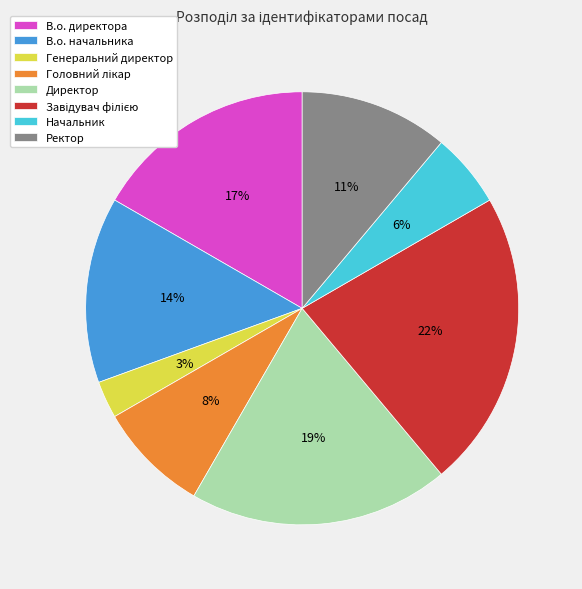

Is the sum of Генеральний директор and Начальник greater than half?

No